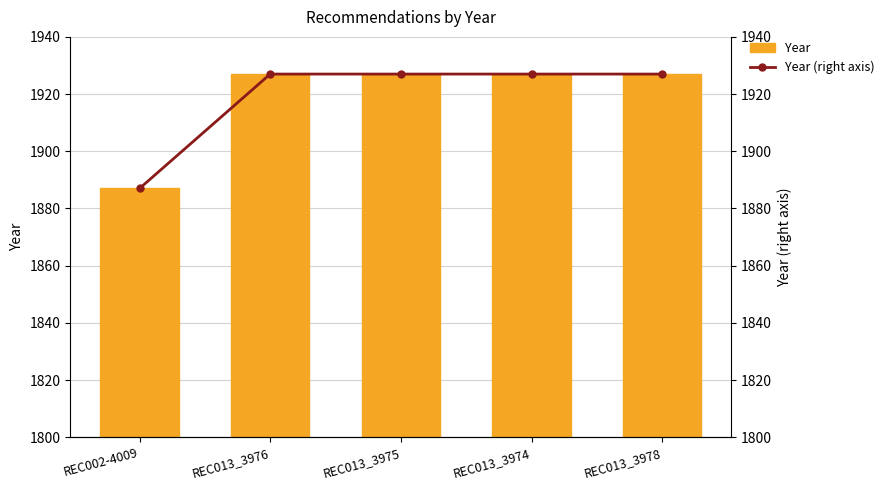

At which category is the sum across all series the highest?

REC013_3976